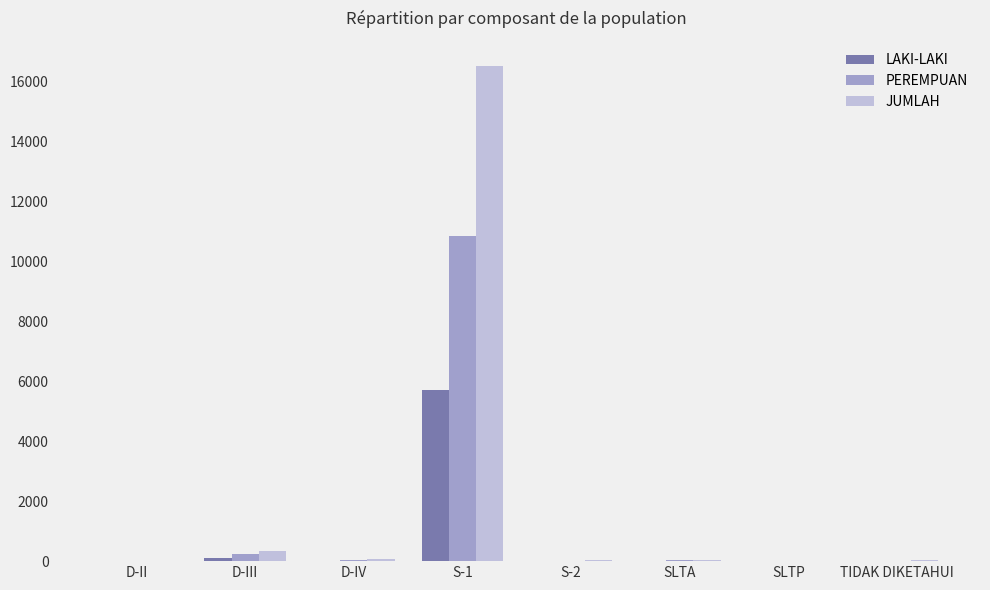

Which series has the widest spread of values?

JUMLAH